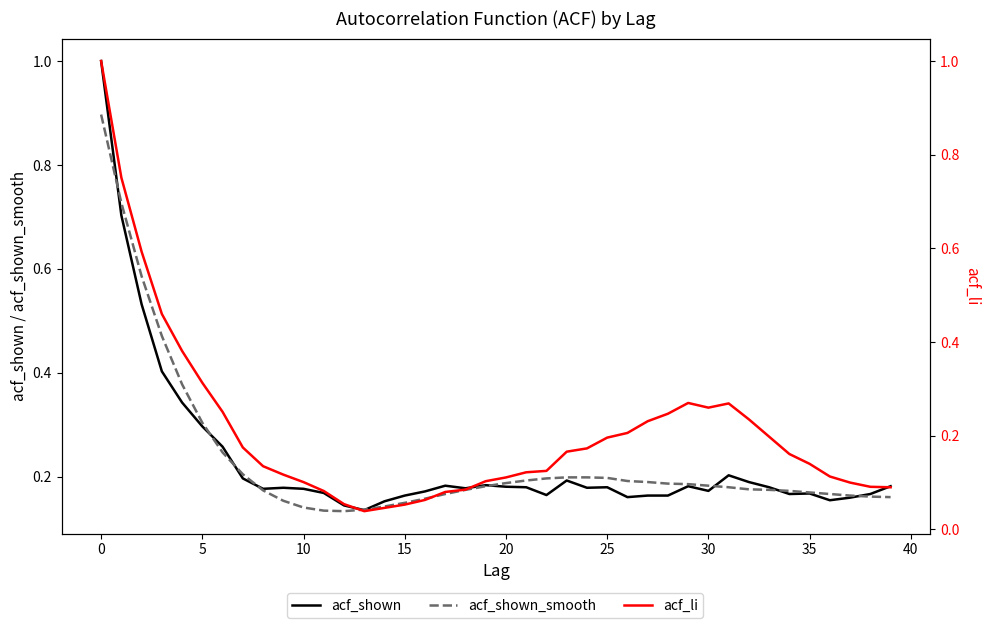

Which series has the largest total across all categories?

acf_shown_smooth